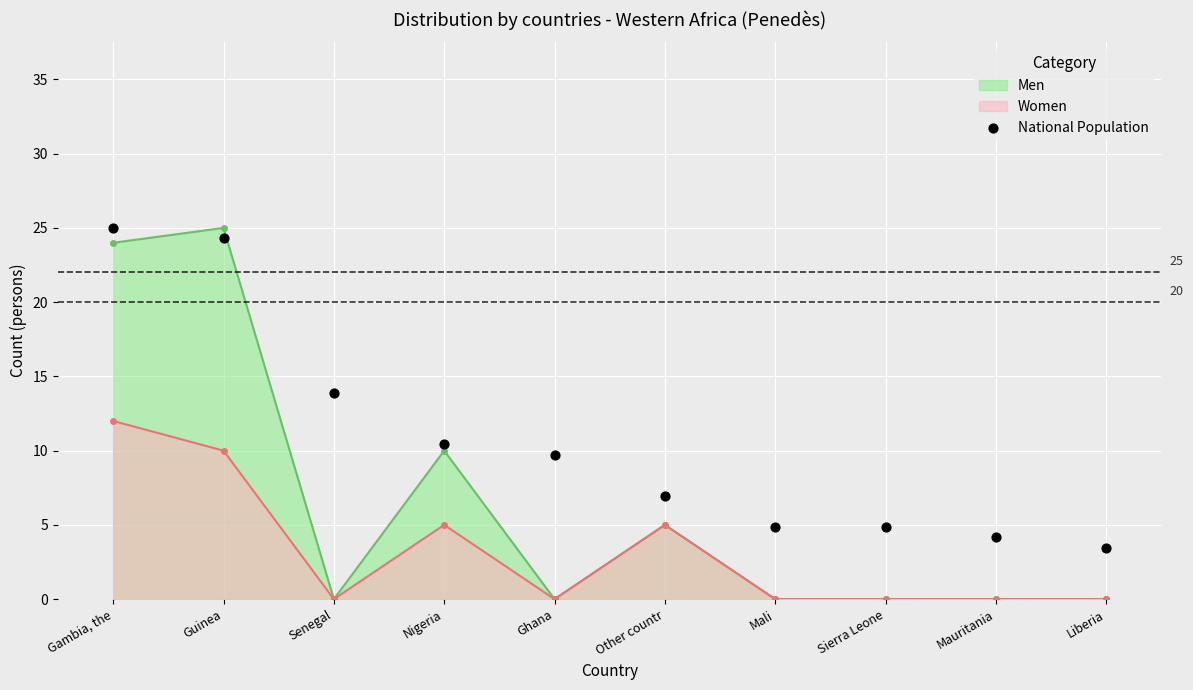

Read the Men value at Guinea.

25